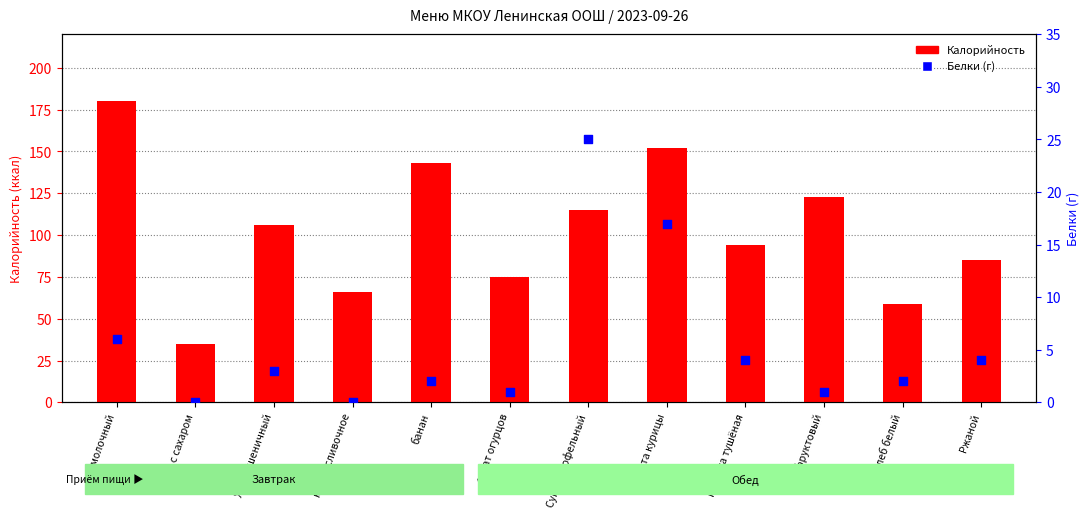

Which series has the largest total across all categories?

Калорийность